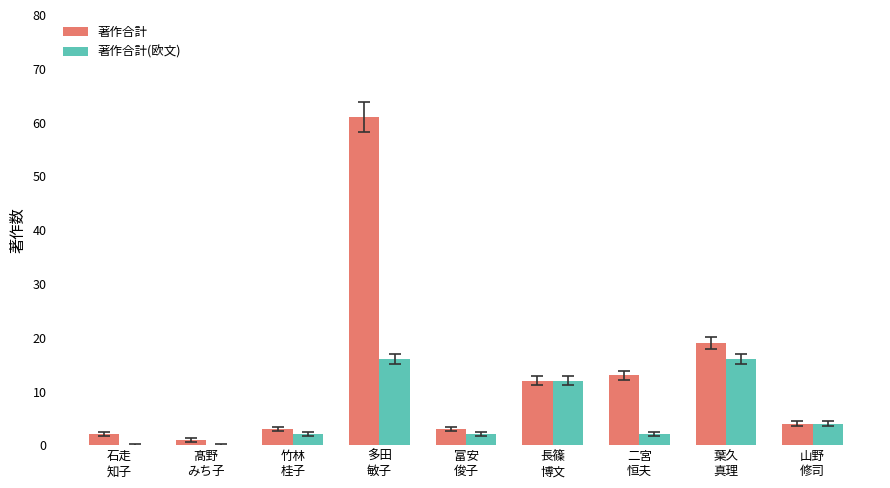

Which series has the largest total across all categories?

著作合計